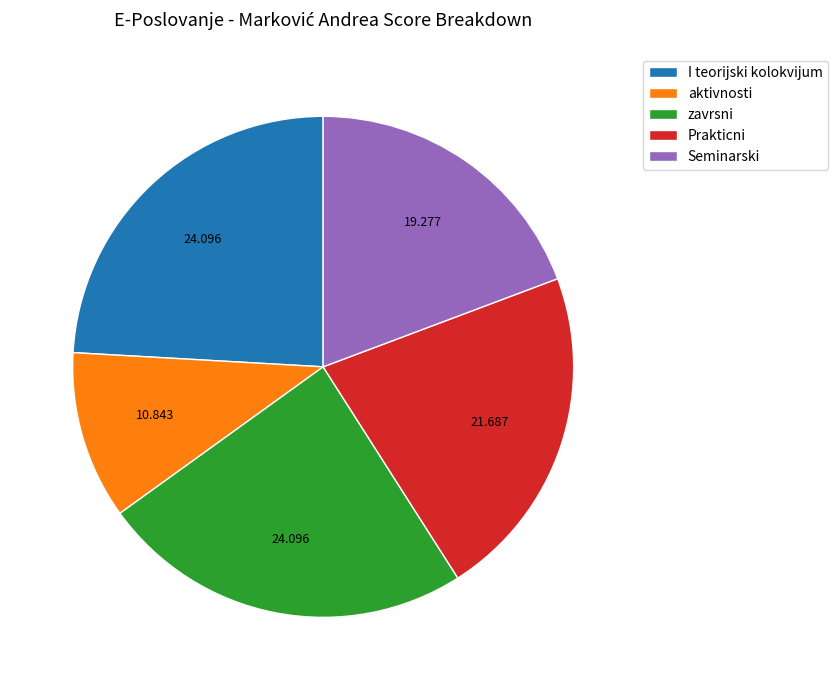

Between zavrsni and Seminarski, which is larger?

zavrsni